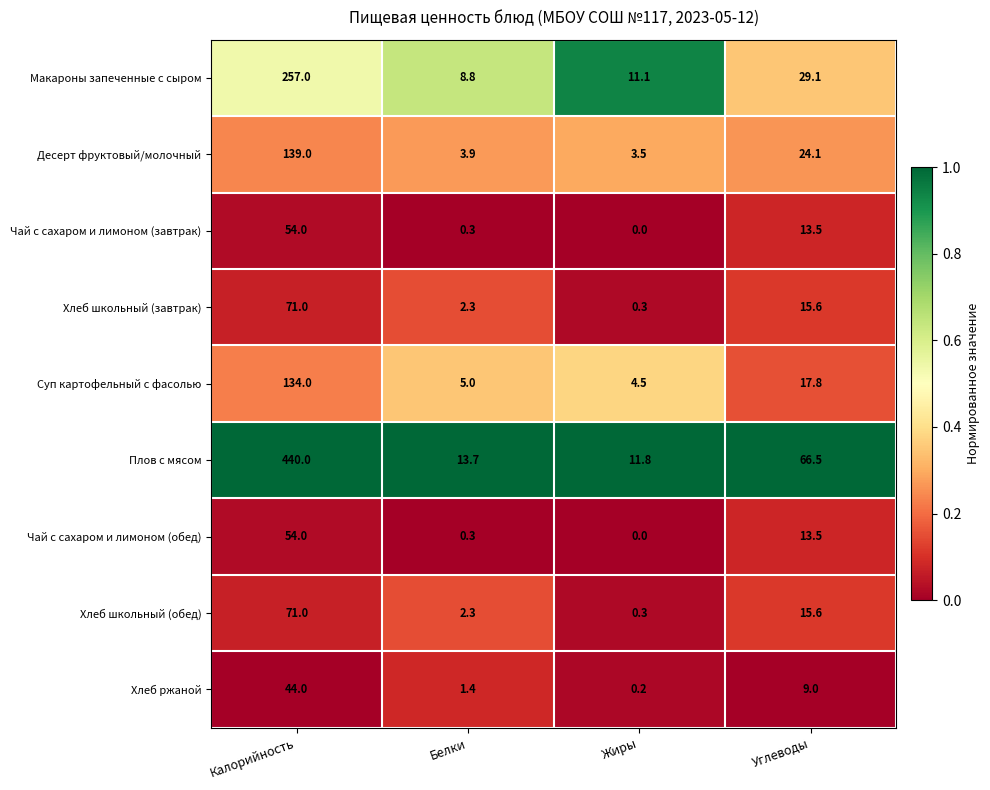

The Хлеб школьный (завтрак) series shows 15.6 at Углеводы. True or false?

True